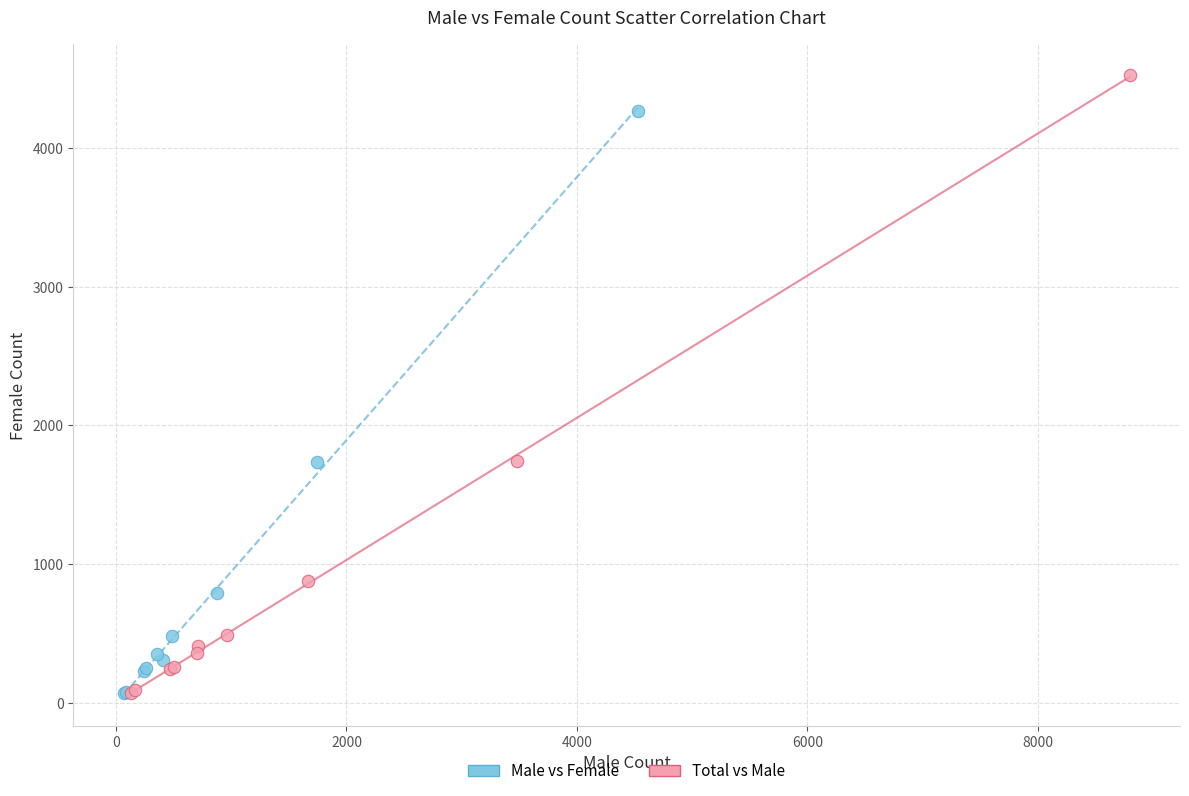

What are all the series names shown in the legend?

Male vs Female, Total vs Male